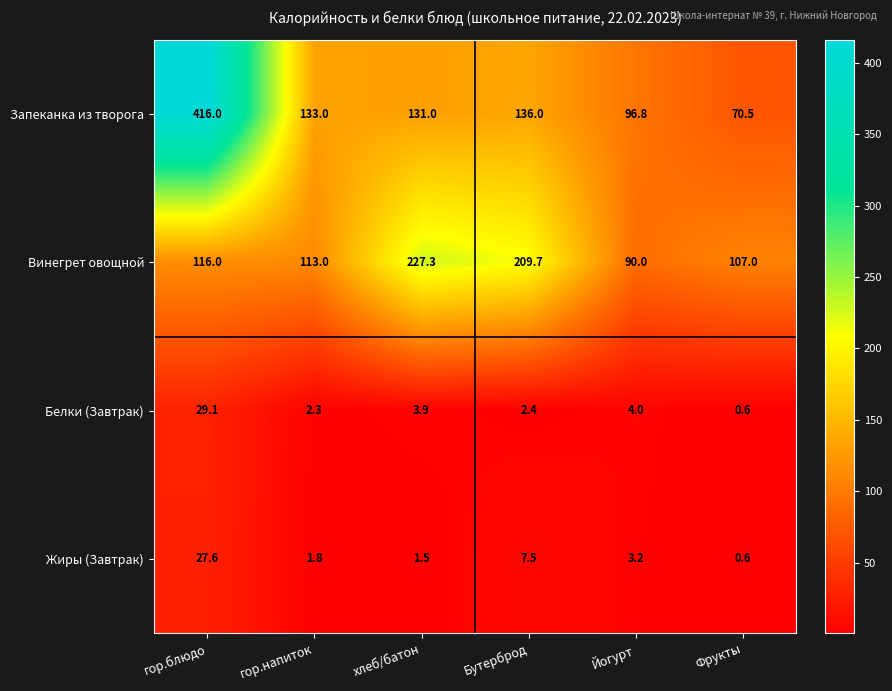

What is the difference between the maximum and minimum values in the Винегрет овощной series?

137.3